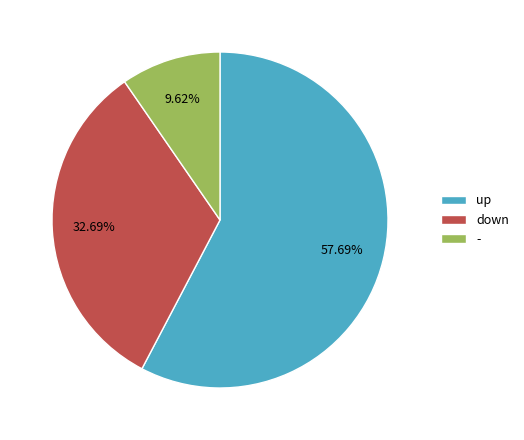

Which slice is the largest?

up